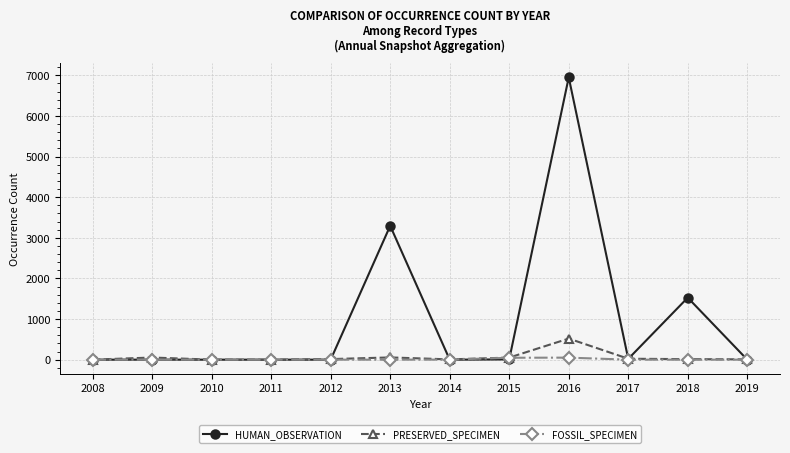

What is the average value of the FOSSIL_SPECIMEN series?

8